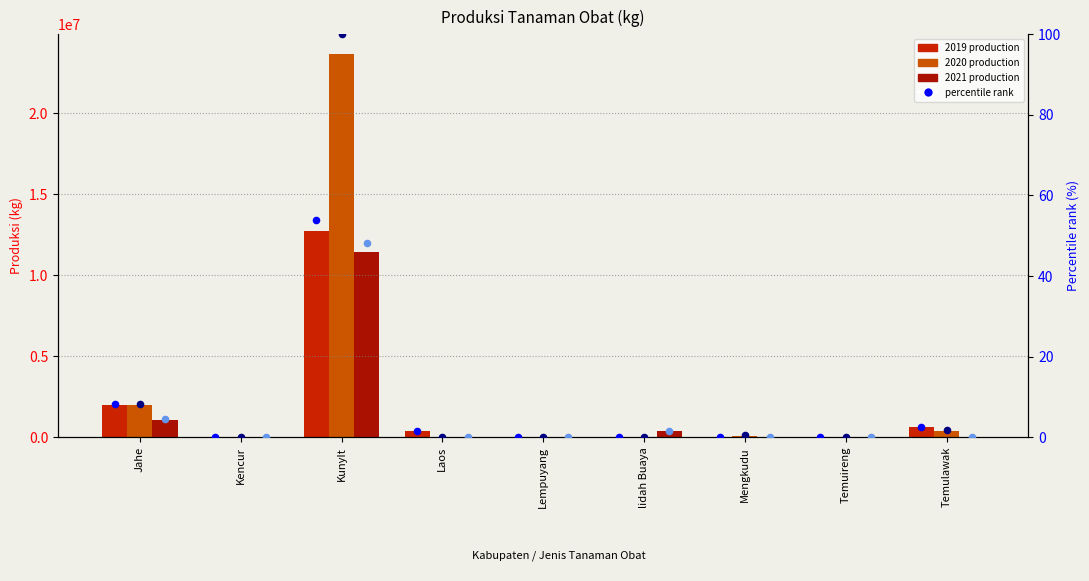

Is the value of 2021 pct at KunyIt greater than the value of 2020 pct at Temuireng?

Yes